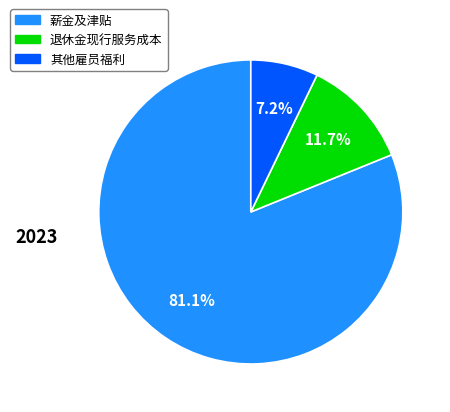

Does 薪金及津贴 account for over 50% of the chart?

Yes